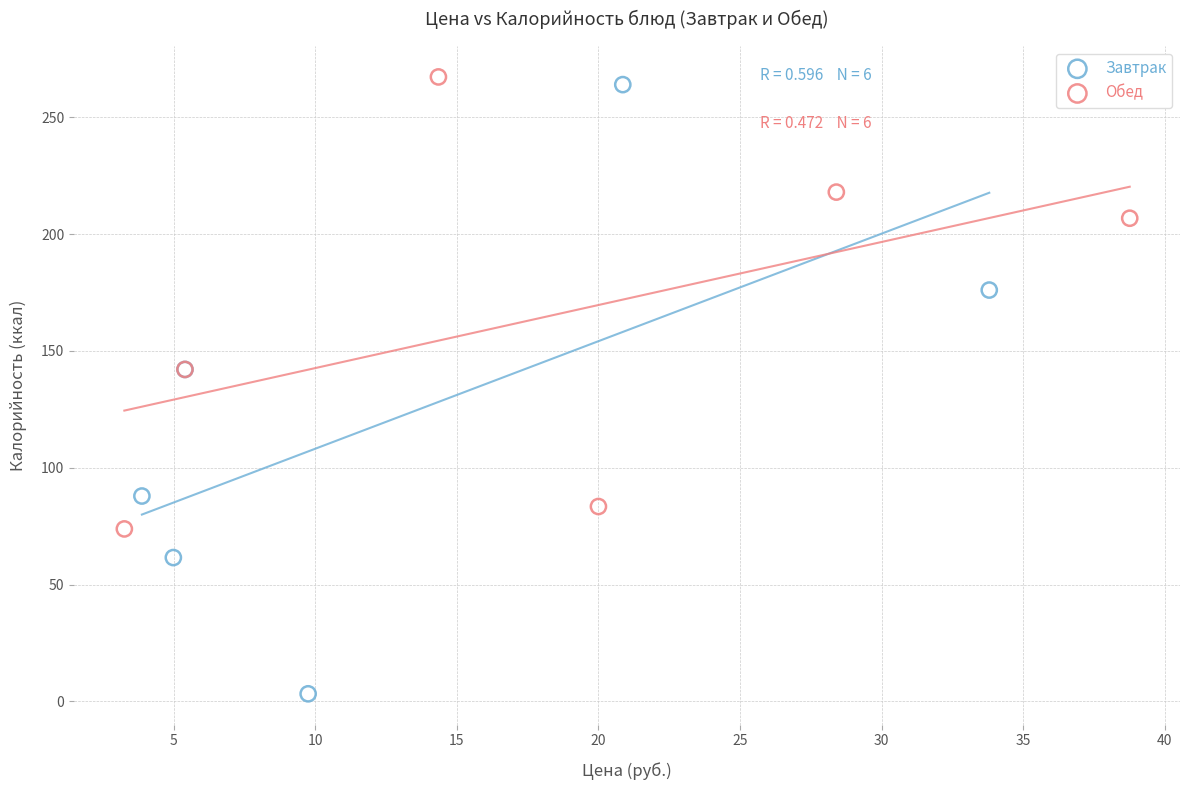

Which series reaches the minimum Y coordinate?

Завтрак